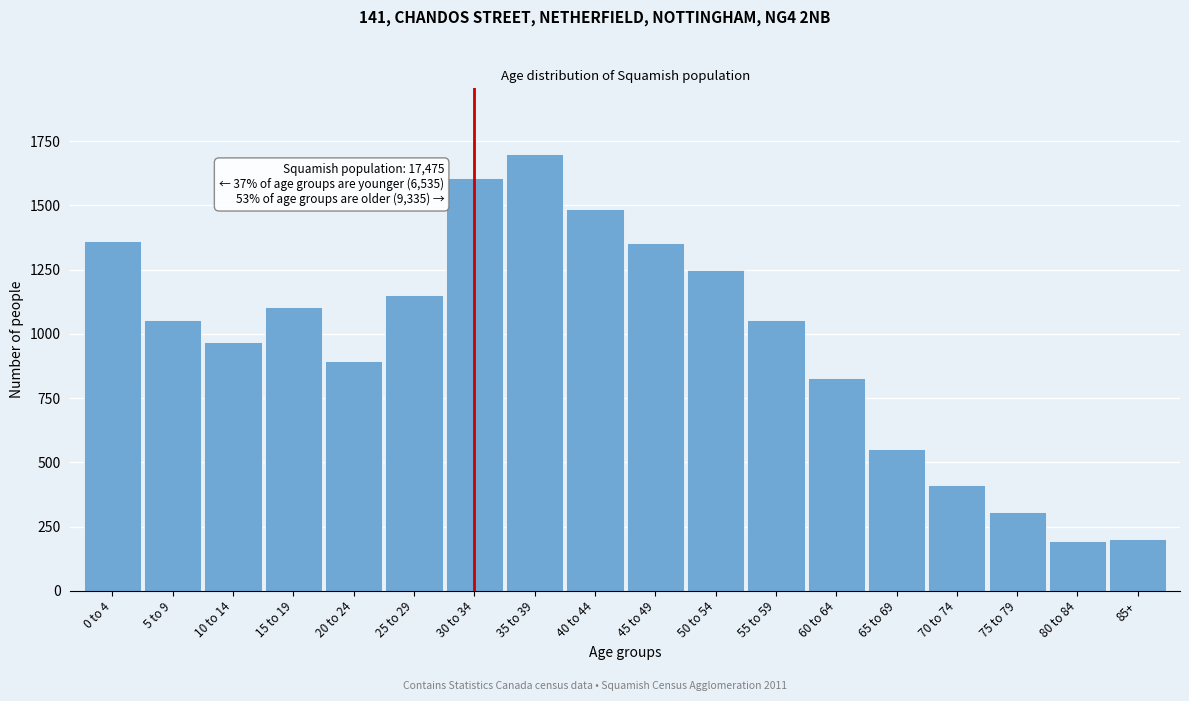

The value at 45 to 49 is 1355. True or false?

True